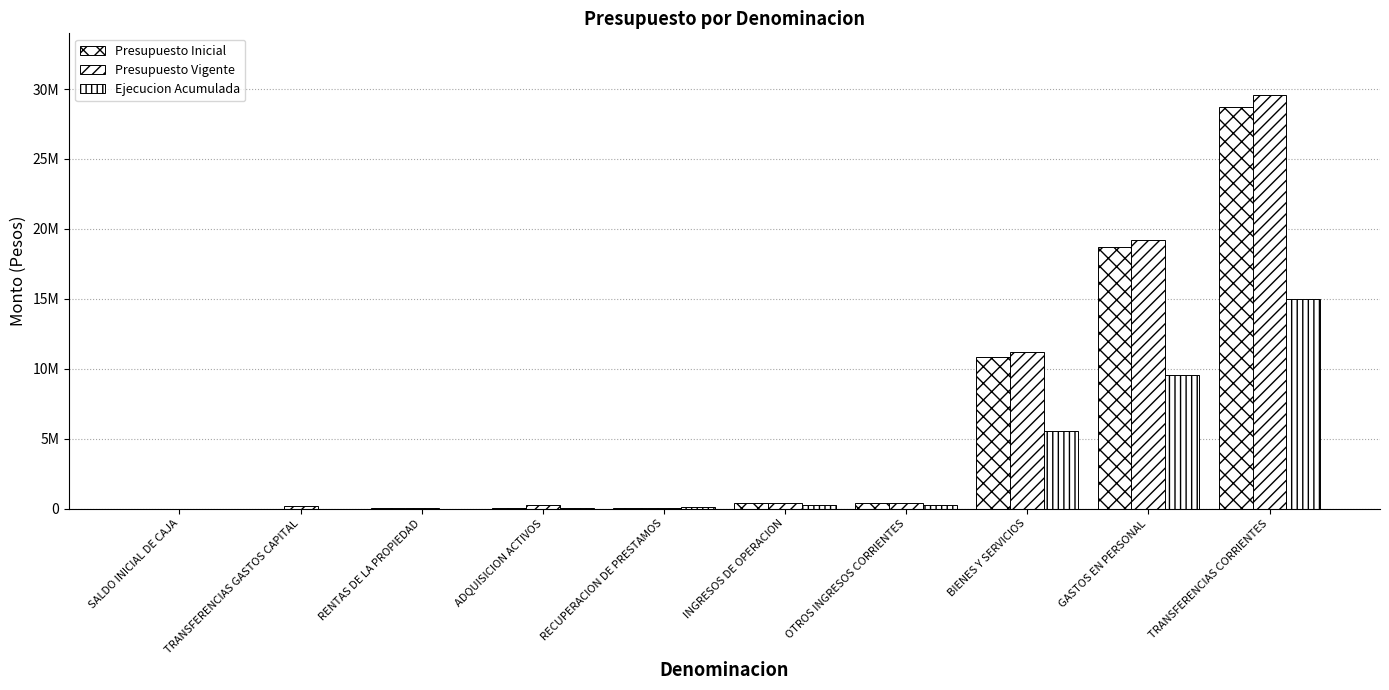

Reading left to right, what are all the values shown in this chart?

Presupuesto Inicial: SALDO INICIAL DE CAJA=995	TRANSFERENCIAS GASTOS CAPITAL=0	RENTAS DE LA PROPIEDAD=14752	ADQUISICION ACTIVOS=24931	RECUPERACION DE PRESTAMOS=43699	INGRESOS DE OPERACION=390749	OTROS INGRESOS CORRIENTES=400162	BIENES Y SERVICIOS=10872057	GASTOS EN PERSONAL=18691658	TRANSFERENCIAS CORRIENTES=28739289
Presupuesto Vigente: SALDO INICIAL DE CAJA=995	TRANSFERENCIAS GASTOS CAPITAL=214500	RENTAS DE LA PROPIEDAD=14752	ADQUISICION ACTIVOS=239431	RECUPERACION DE PRESTAMOS=43699	INGRESOS DE OPERACION=390749	OTROS INGRESOS CORRIENTES=400162	BIENES Y SERVICIOS=11169676	GASTOS EN PERSONAL=19204420	TRANSFERENCIAS CORRIENTES=29549670
Ejecucion Acumulada: SALDO INICIAL DE CAJA=0	TRANSFERENCIAS GASTOS CAPITAL=0	RENTAS DE LA PROPIEDAD=4434	ADQUISICION ACTIVOS=50148	RECUPERACION DE PRESTAMOS=104943	INGRESOS DE OPERACION=229584	OTROS INGRESOS CORRIENTES=257849	BIENES Y SERVICIOS=5516882	GASTOS EN PERSONAL=9550342	TRANSFERENCIAS CORRIENTES=14963987